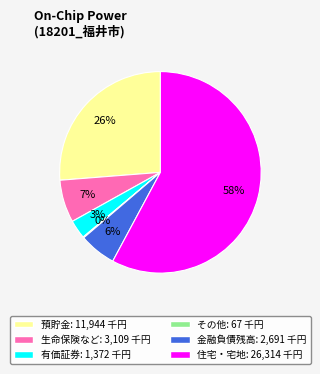

To the nearest percent, what is the average slice percentage?

17%